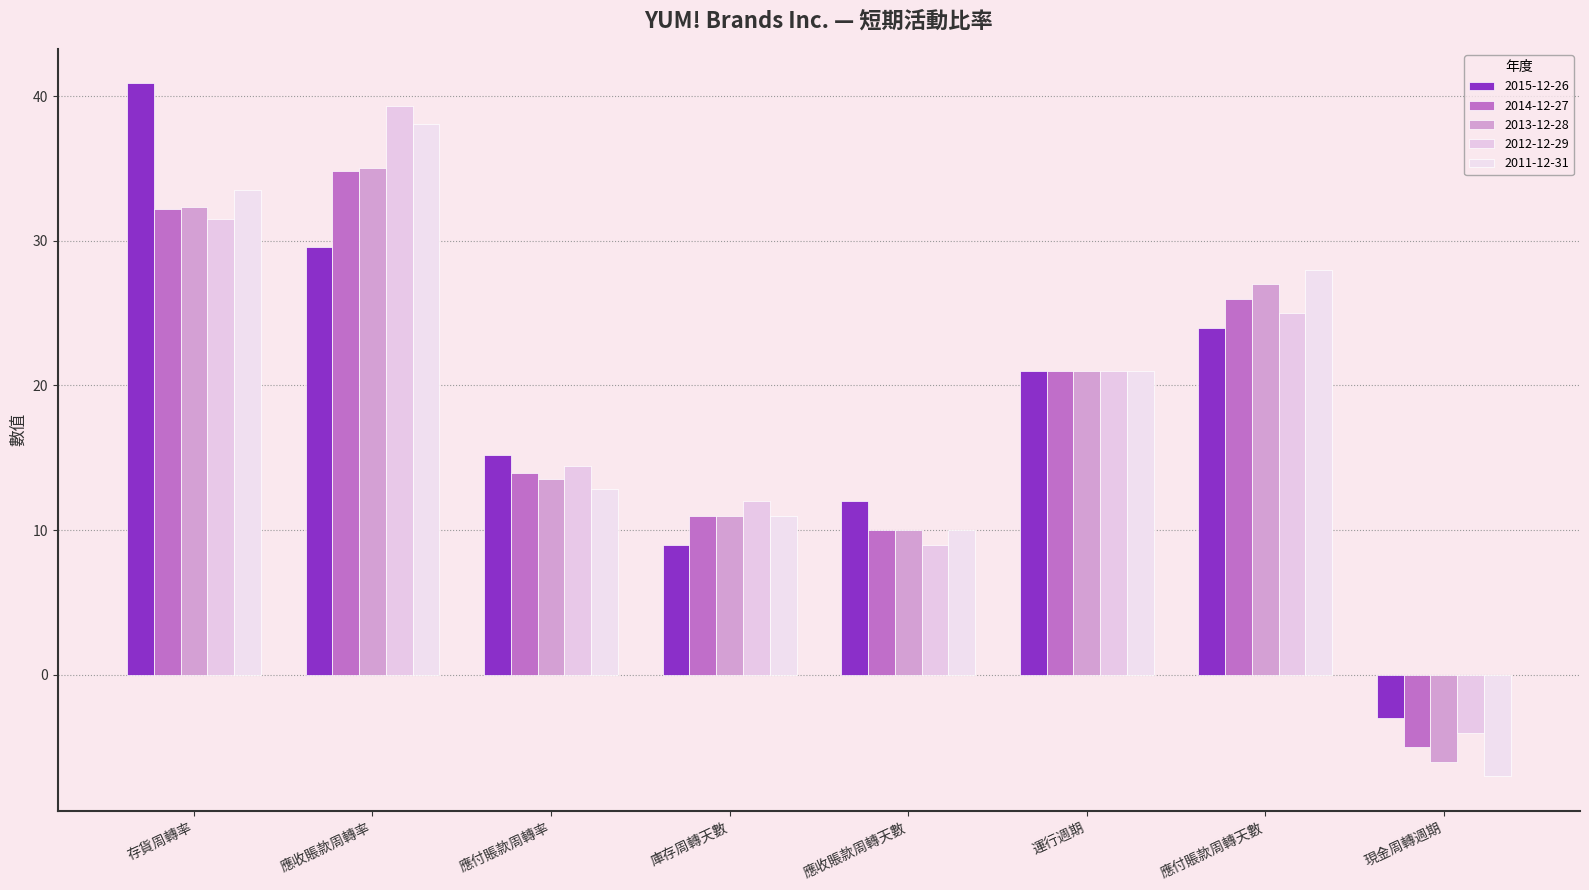

Where is 2012-12-29 nearest to the value 17?

應付賬款周轉率